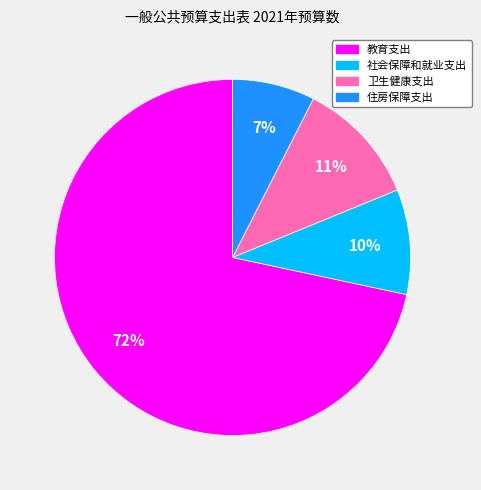

To the nearest percent, what is the average slice percentage?

25%